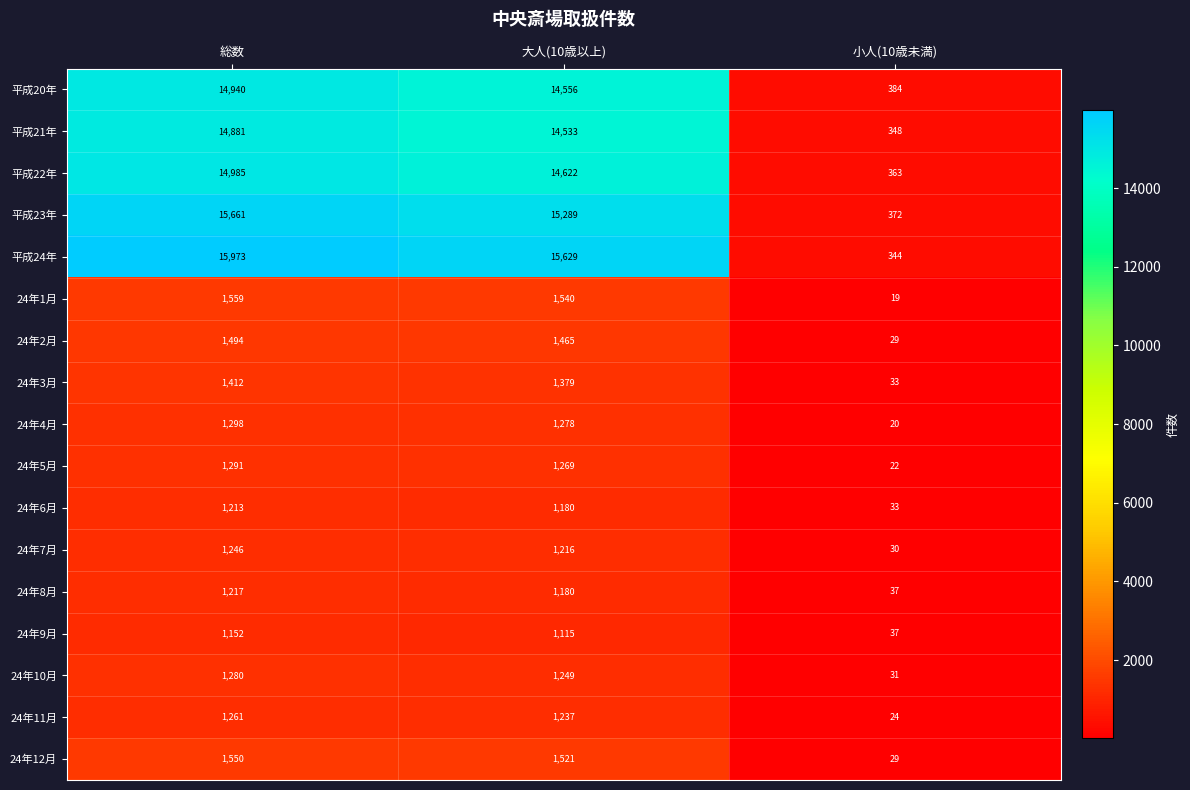

What is the average value of the 24年7月 series?

831